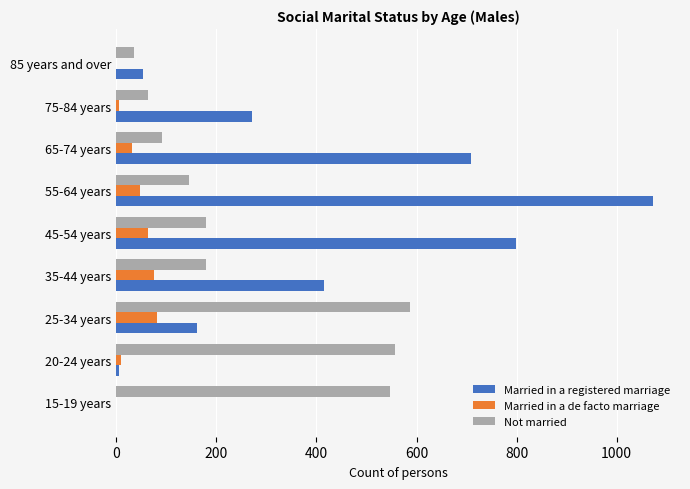

At which category is the sum across all series the highest?

55-64 years